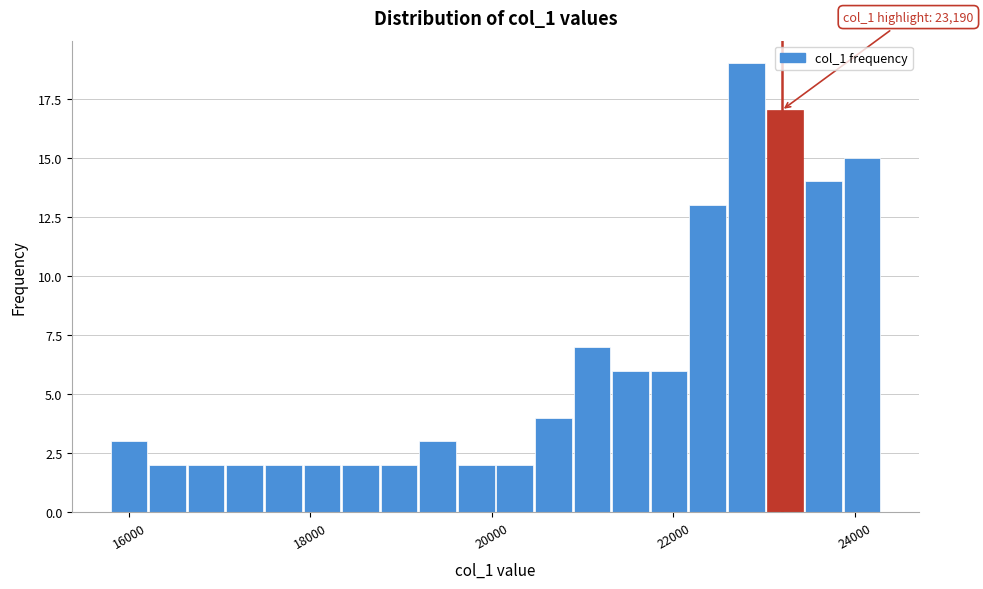

Around what value on the x-axis is the tallest bar? Give the approximate position of its centre, as read against the axis.

22800